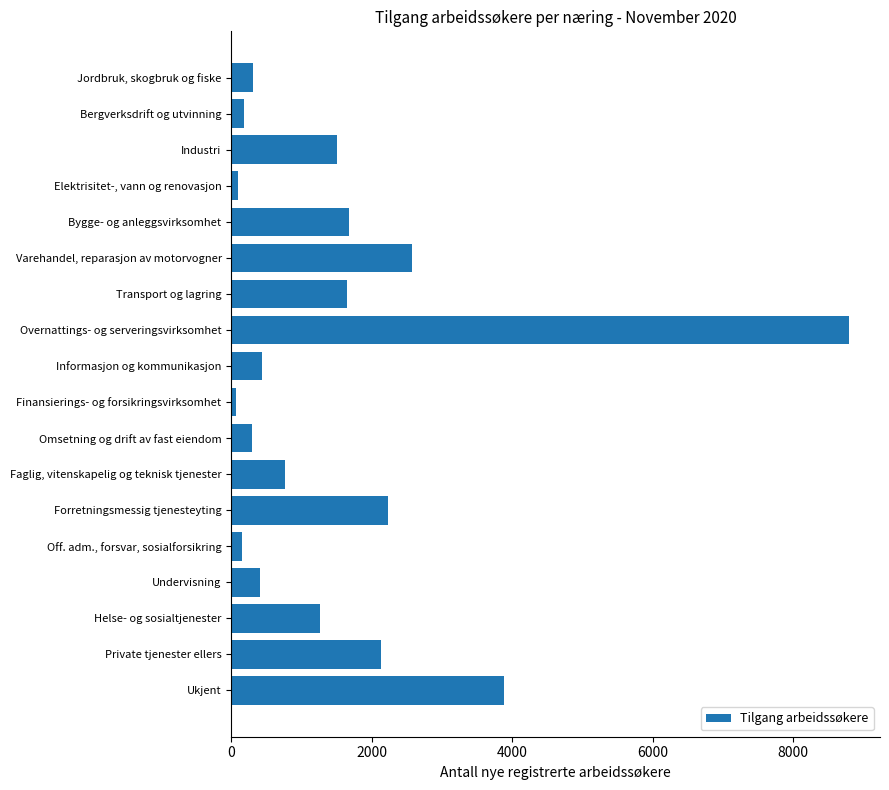

What is the change in value from Jordbruk, skogbruk og fiske to Varehandel, reparasjon av motorvogner?

+2260